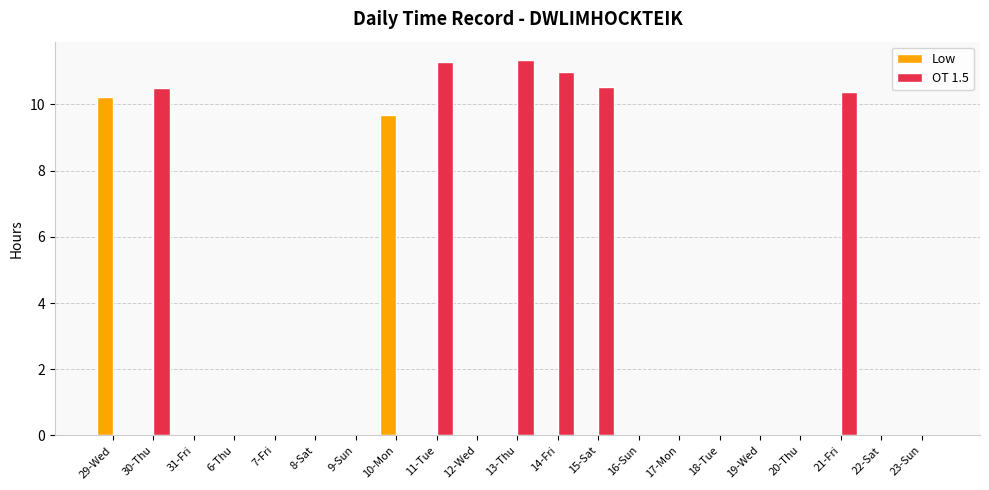

True or false: Low has a value of 0.0 at 31-Fri.

True